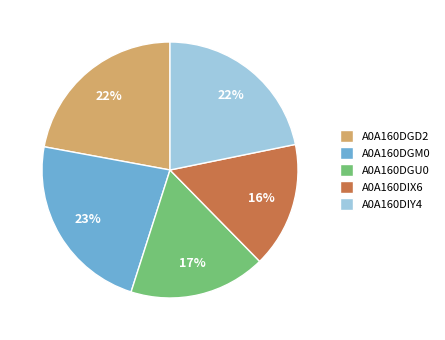

Between A0A160DGM0 and A0A160DGU0, which is larger?

A0A160DGM0